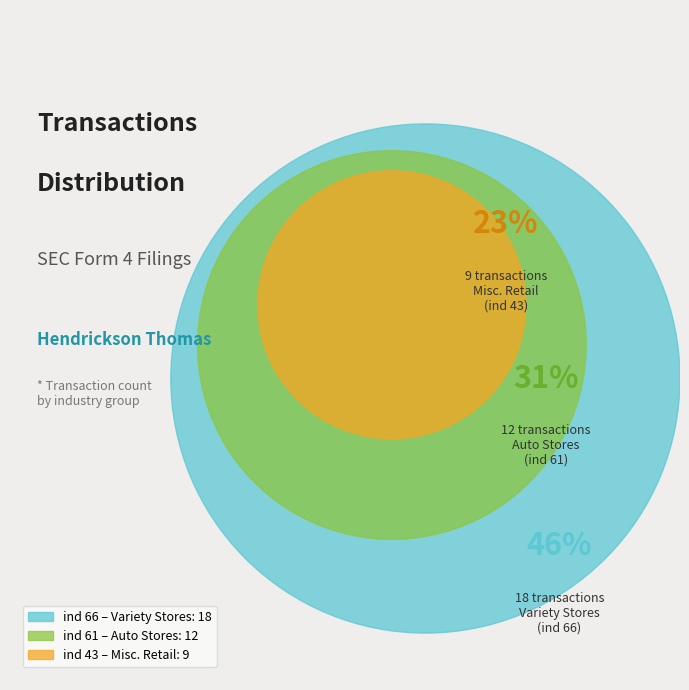

What is the ratio of the value at 66 to the value at 43?

2.0